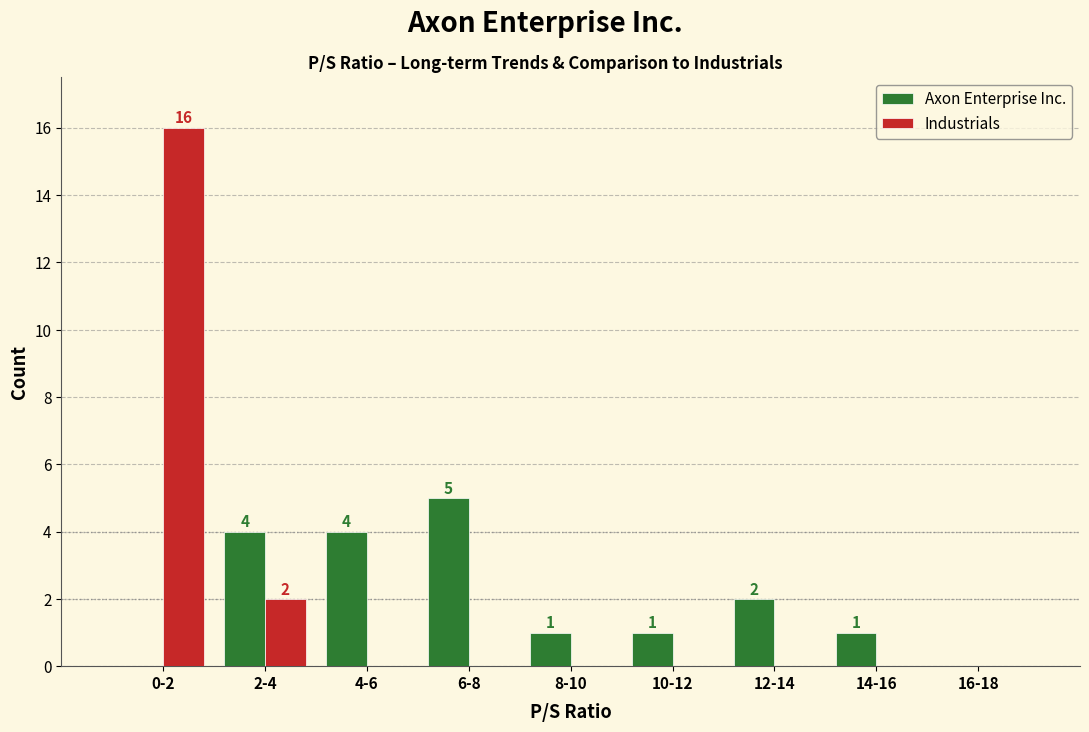

The value of Axon Enterprise Inc. at 14-16 is 1. True or false?

True